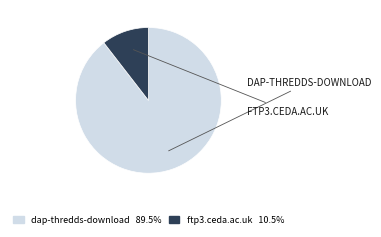

Is there a majority slice in this chart?

Yes